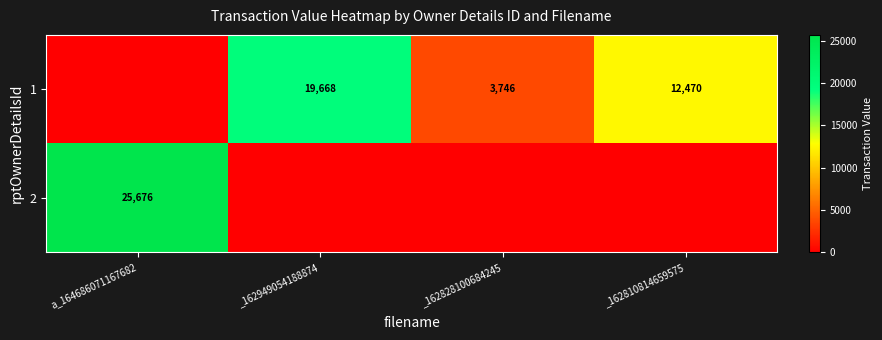

Which label corresponds to the smallest value in the chart?

a_164686071167682